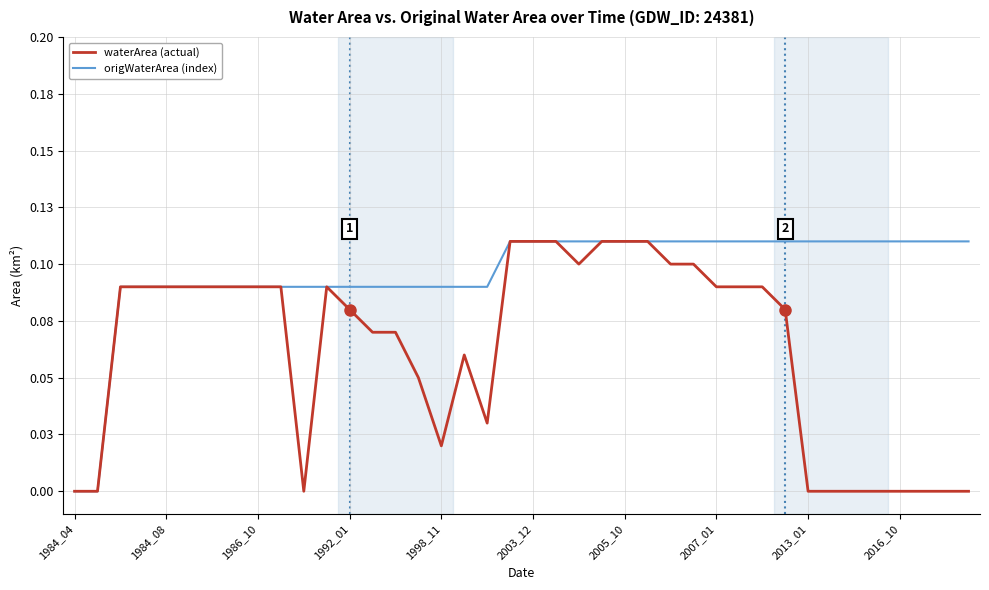

Reading left to right, what are all the values shown in this chart?

waterArea (actual): 0.0	0.0	0.1	0.1	0.1	0.1	0.1	0.1	0.1	0.1	0.0	0.1	0.1	0.1	0.1	0.1	0.0	0.1	0.0	0.1	0.1	0.1	0.1	0.1	0.1	0.1	0.1	0.1	0.1	0.1	0.1	0.1	0.0	0.0	0.0	0.0	0.0	0.0	0.0	0.0
origWaterArea (index): 0.0	0.0	0.1	0.1	0.1	0.1	0.1	0.1	0.1	0.1	0.1	0.1	0.1	0.1	0.1	0.1	0.1	0.1	0.1	0.1	0.1	0.1	0.1	0.1	0.1	0.1	0.1	0.1	0.1	0.1	0.1	0.1	0.1	0.1	0.1	0.1	0.1	0.1	0.1	0.1